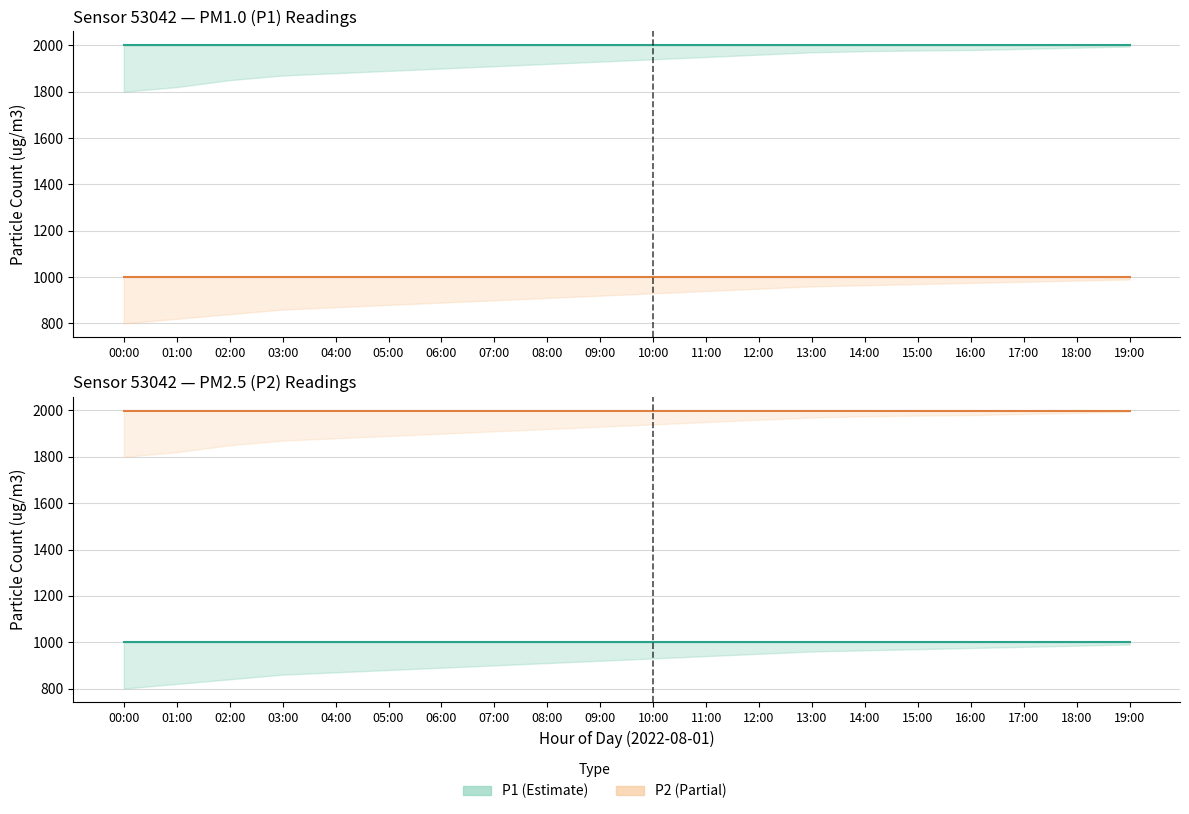

What is the spread (max minus min) of values at 11:00?

1000.0